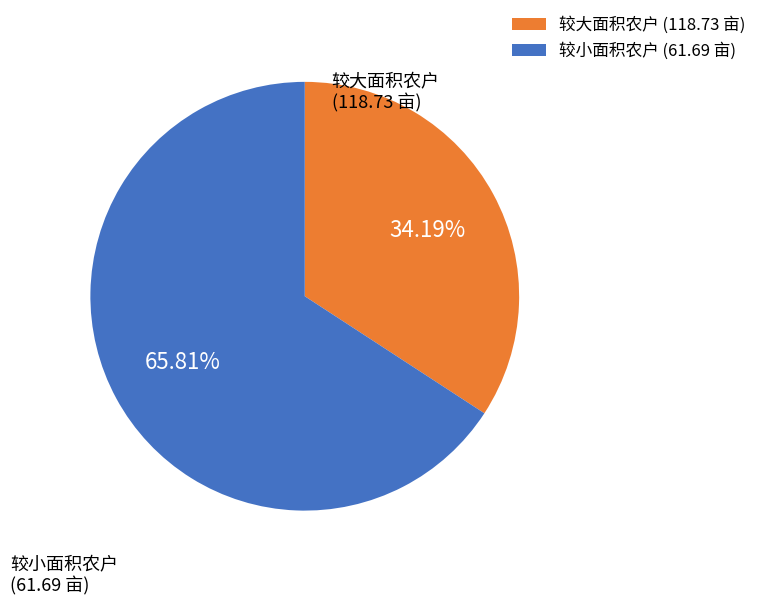

How many slices are in this pie chart?

2